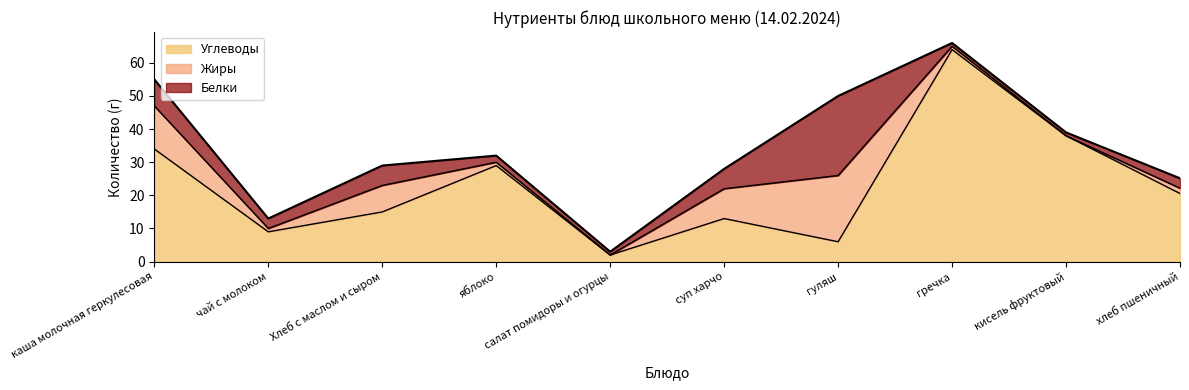

Which label corresponds to the largest value in the chart?

гречка